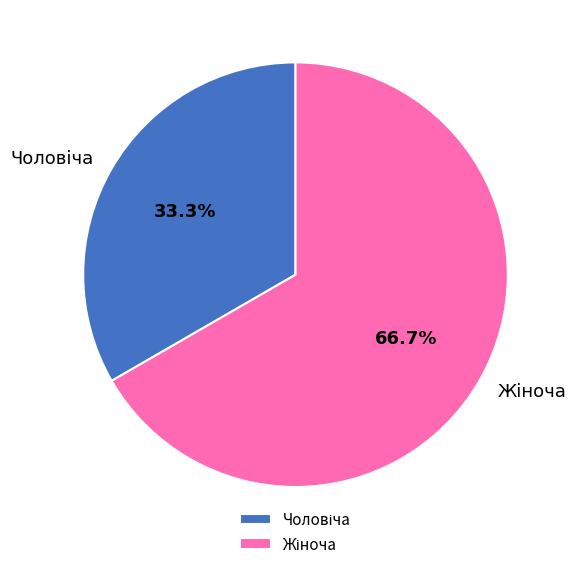

Is there a majority slice in this chart?

Yes